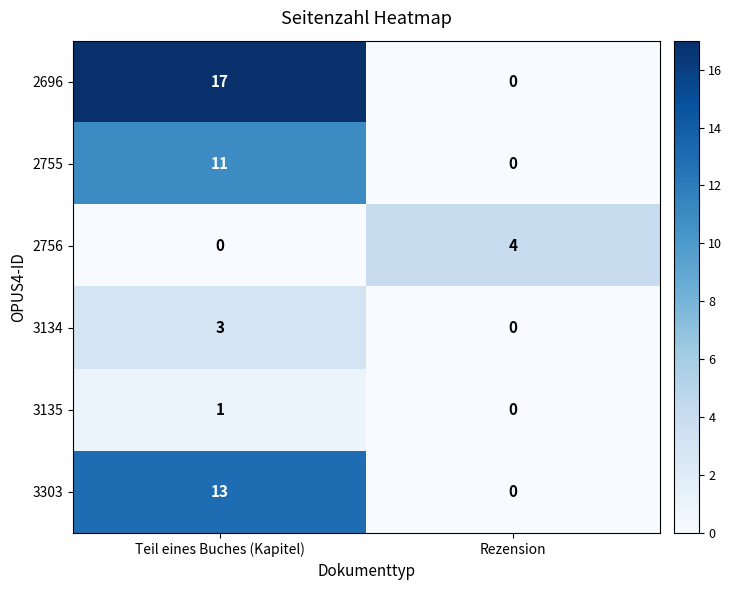

The 3134 series shows 5 at Teil eines Buches (Kapitel). True or false?

False